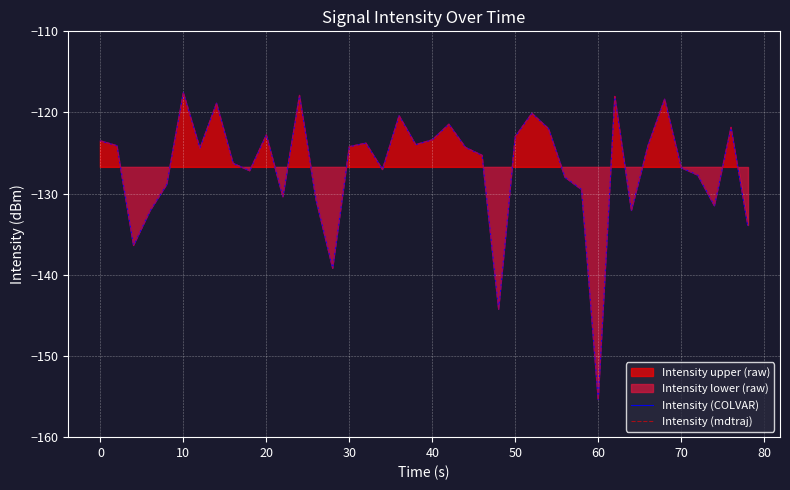

What is the average value of the Intensity (COLVAR) series?

-126.8